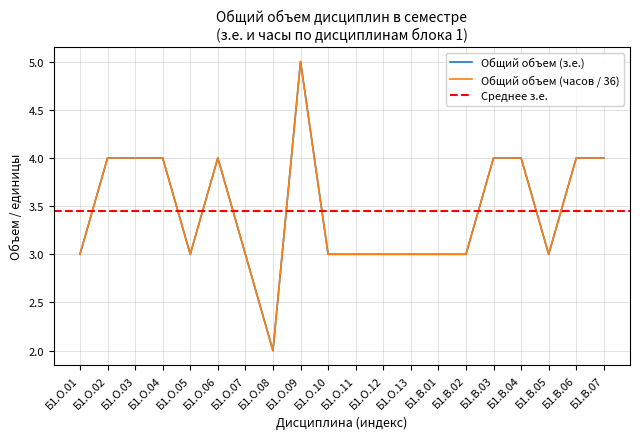

Reading left to right, transcribe all the data shown in this chart.

Общий объем (з.е.): 3	4	4	4	3	4	3	2	5	3	3	3	3	3	3	4	4	3	4	4
Общий объем (часов): 3	4	4	4	3	4	3	2	5	3	3	3	3	3	3	4	4	3	4	4